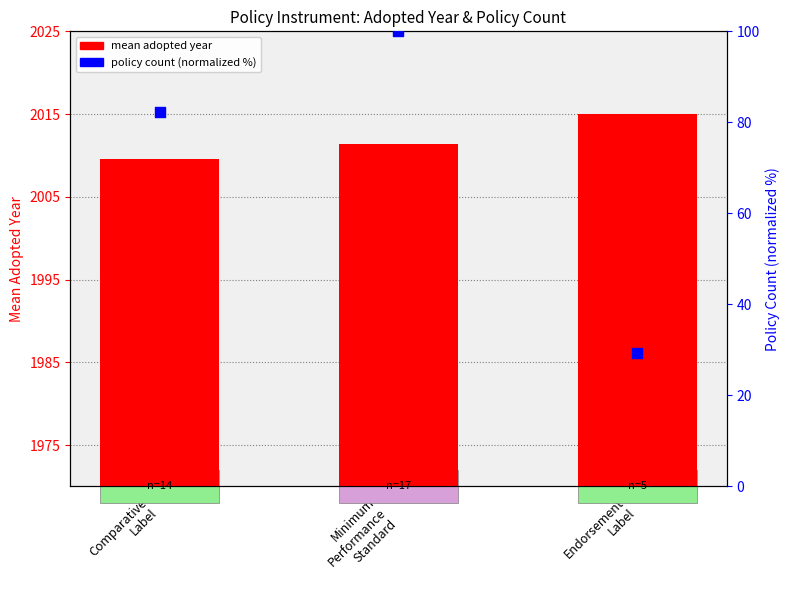

Which series has the widest spread of Y values?

policy count (normalized %)